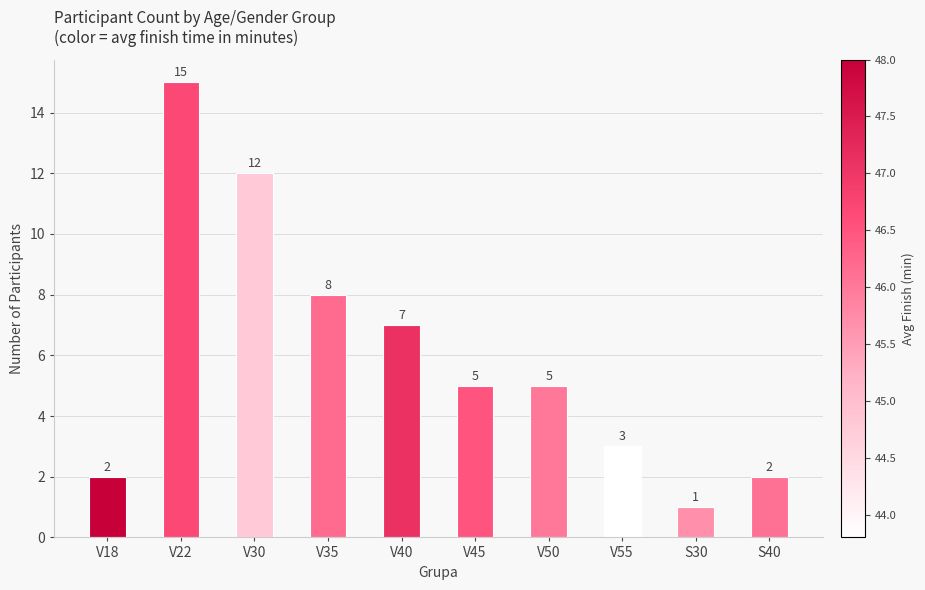

How many distinct data groups are displayed?

1